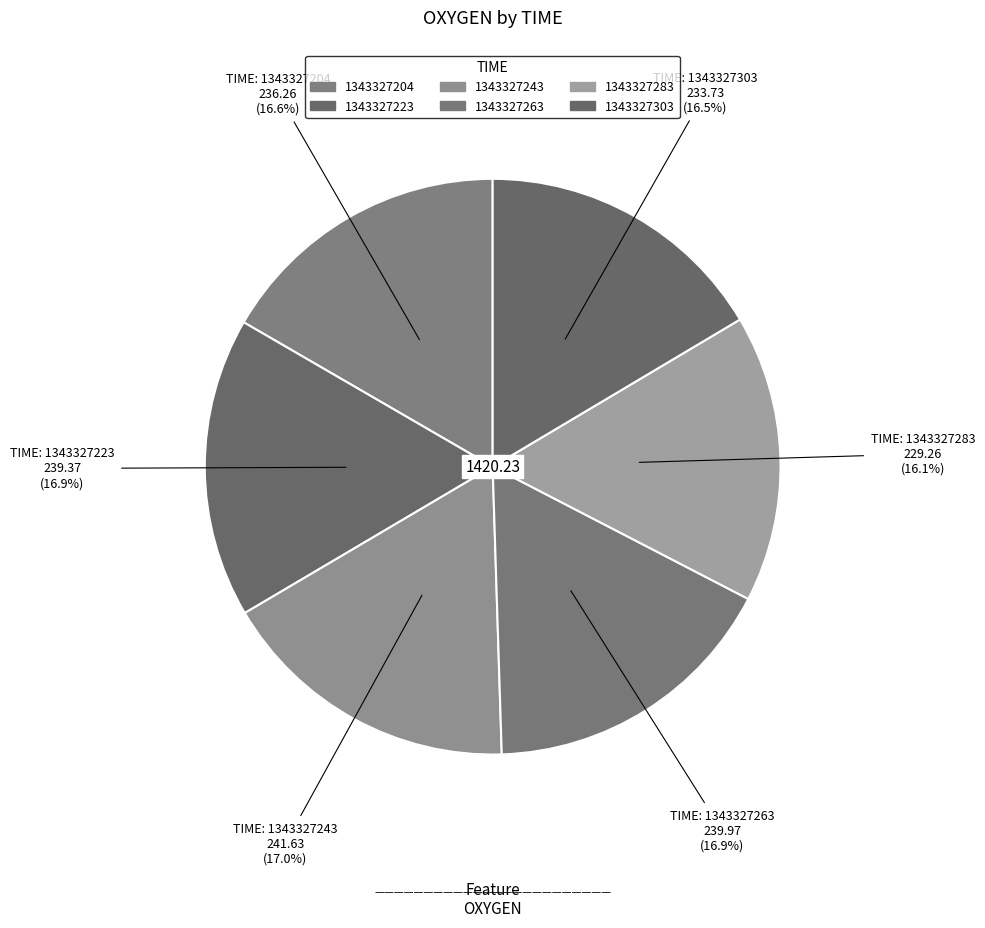

To the nearest percent, what is the average slice percentage?

17%